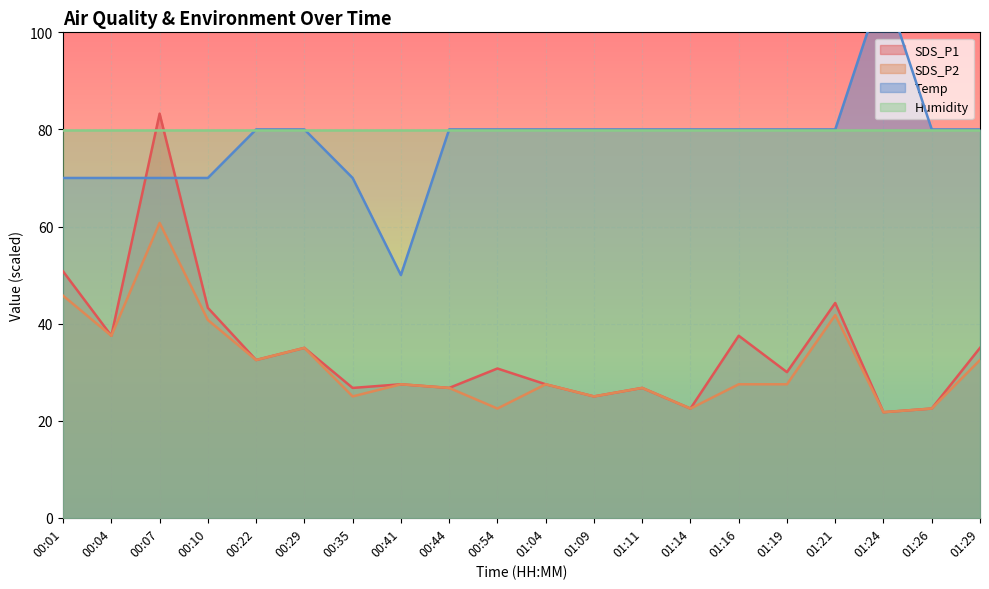

What is the sum of all Temp values?

1550.0